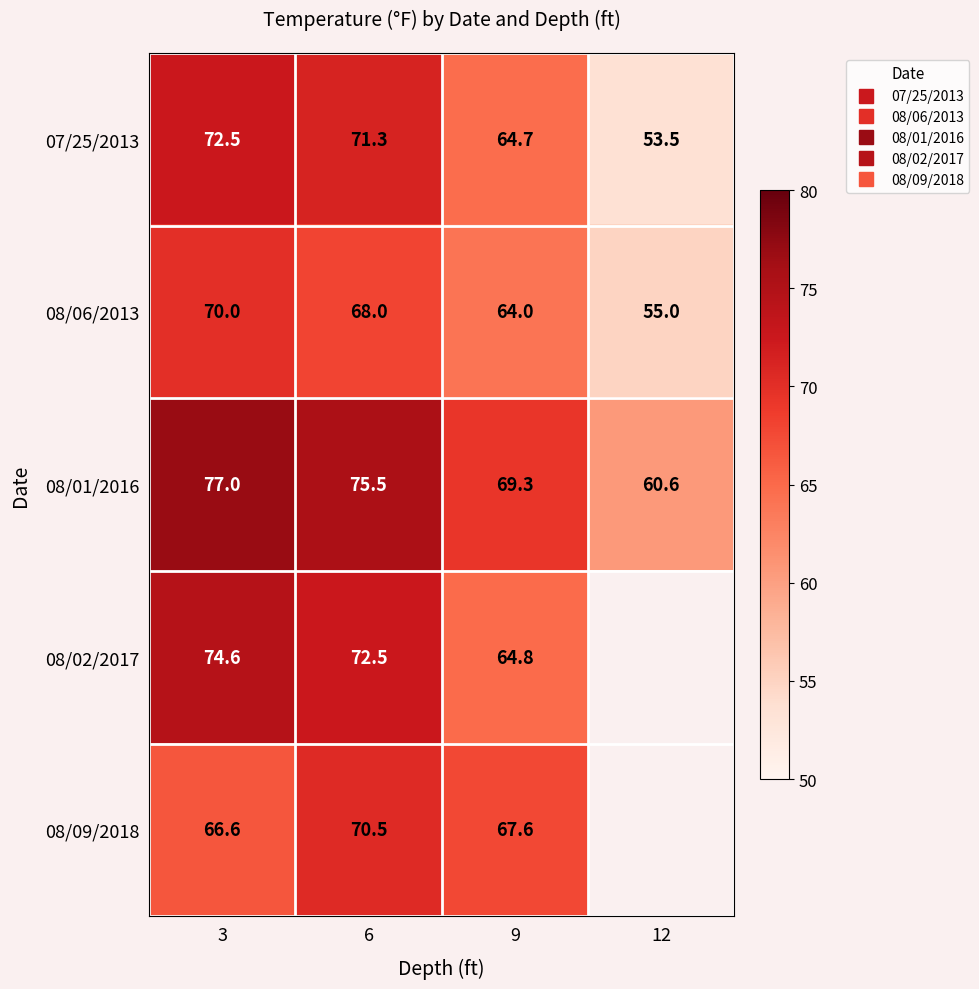

What is the sum of the 07/25/2013 values at 12 and 9?

118.2